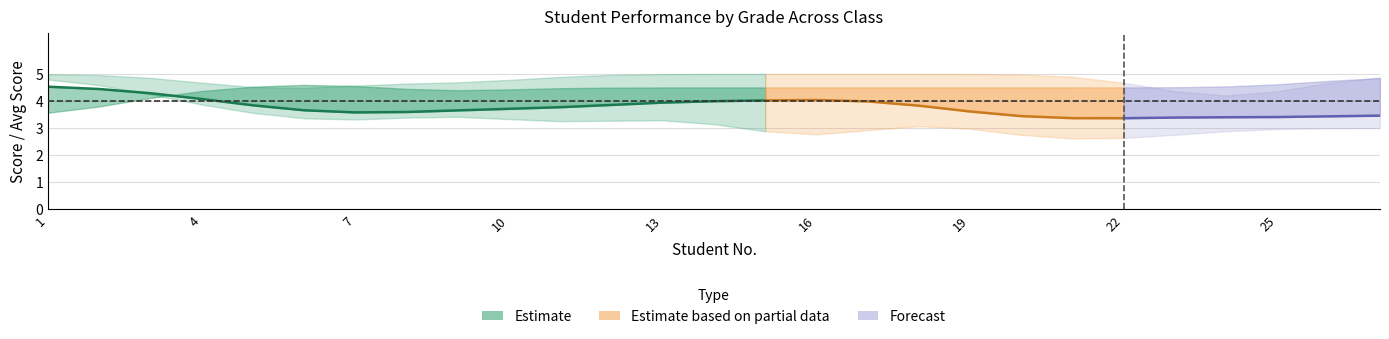

At which category does the chart reach its peak across all series?

1